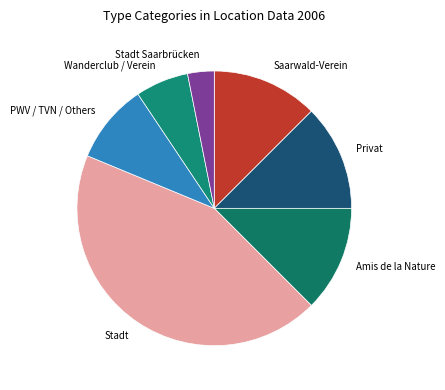

Which category has the smallest portion of the pie?

Stadt Saarbrücken